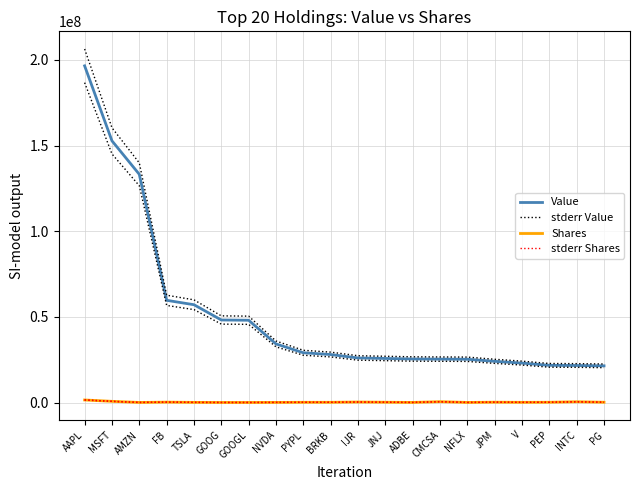

Where is Shares nearest to the value 754300?

MSFT